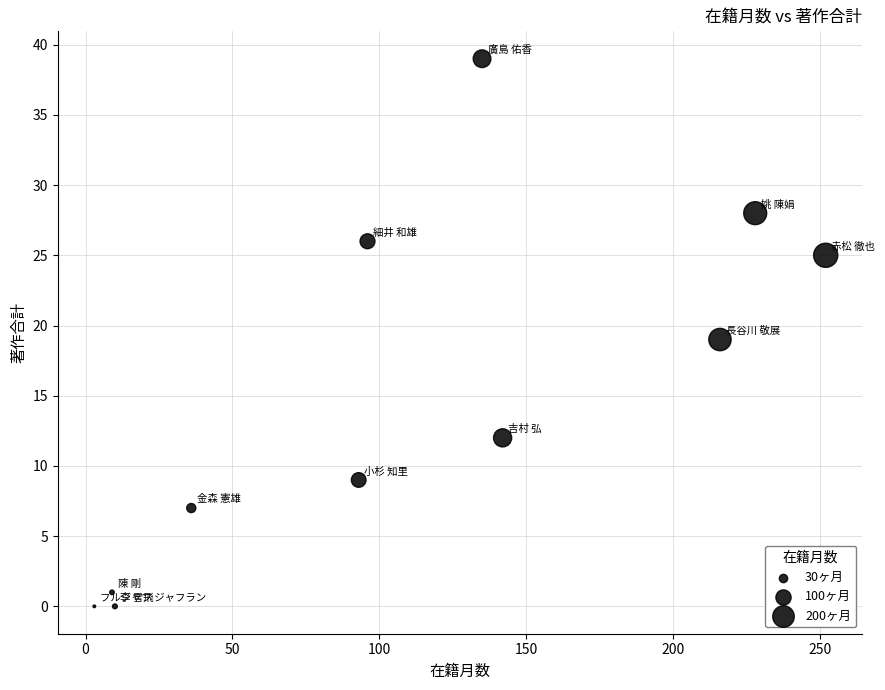

What is the average X value?

111